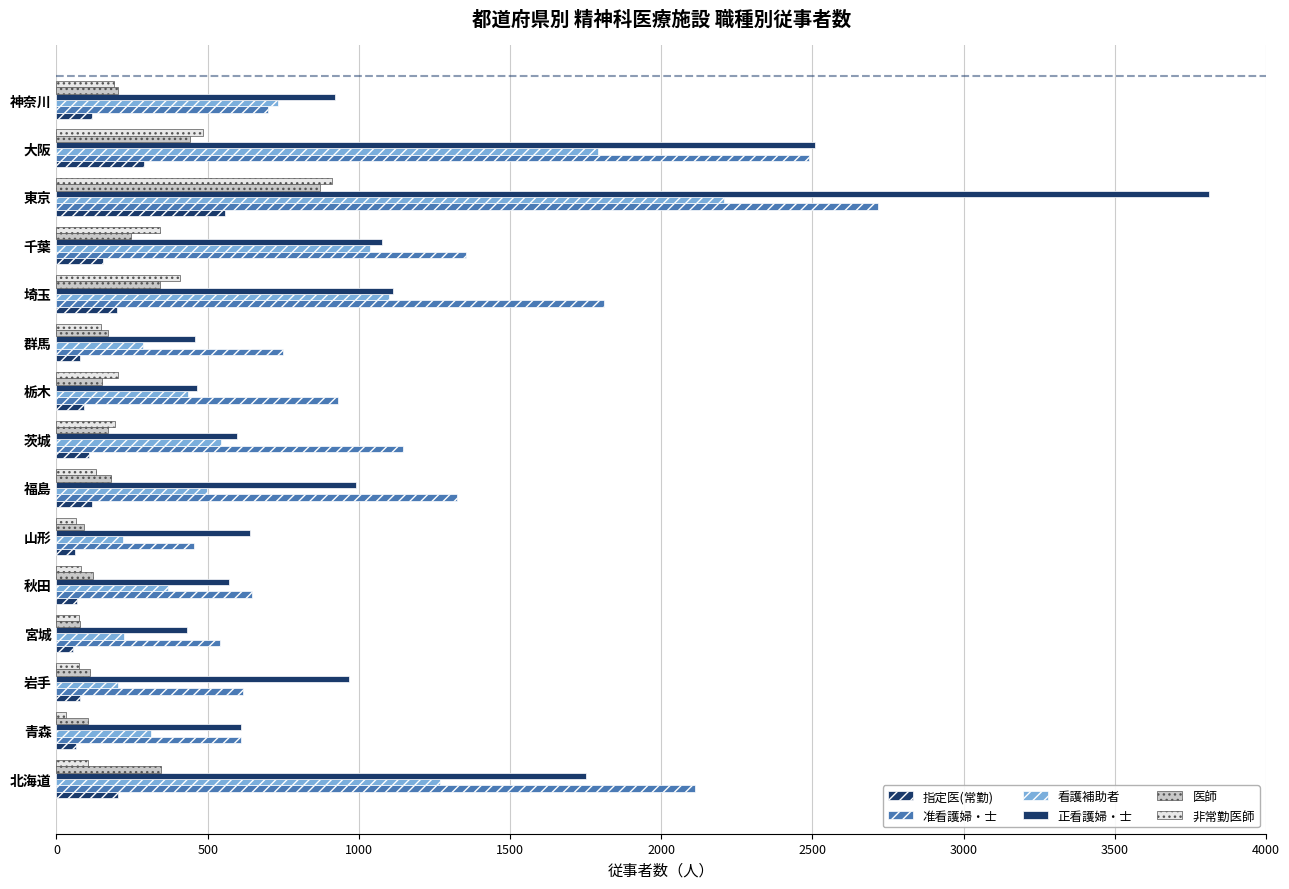

How many values in the 准看護婦・士 series are below 931?

7